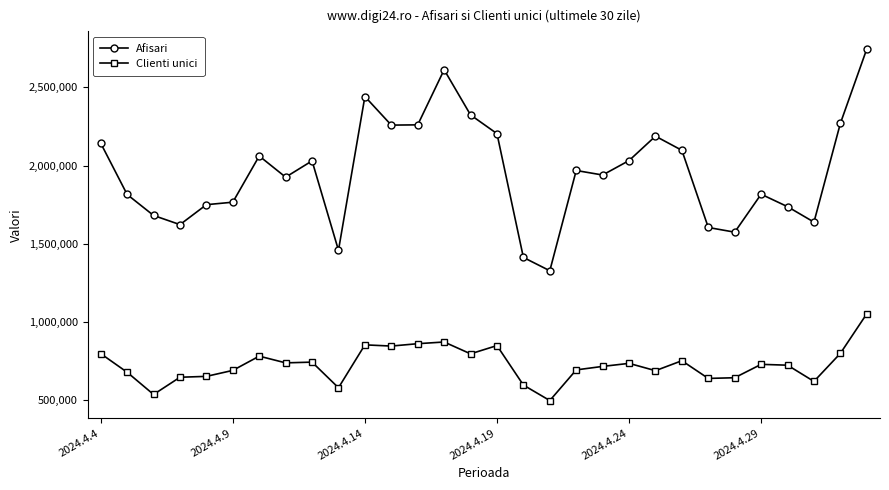

What is the value of the Clienti unici point at the 21st from the left?

734286